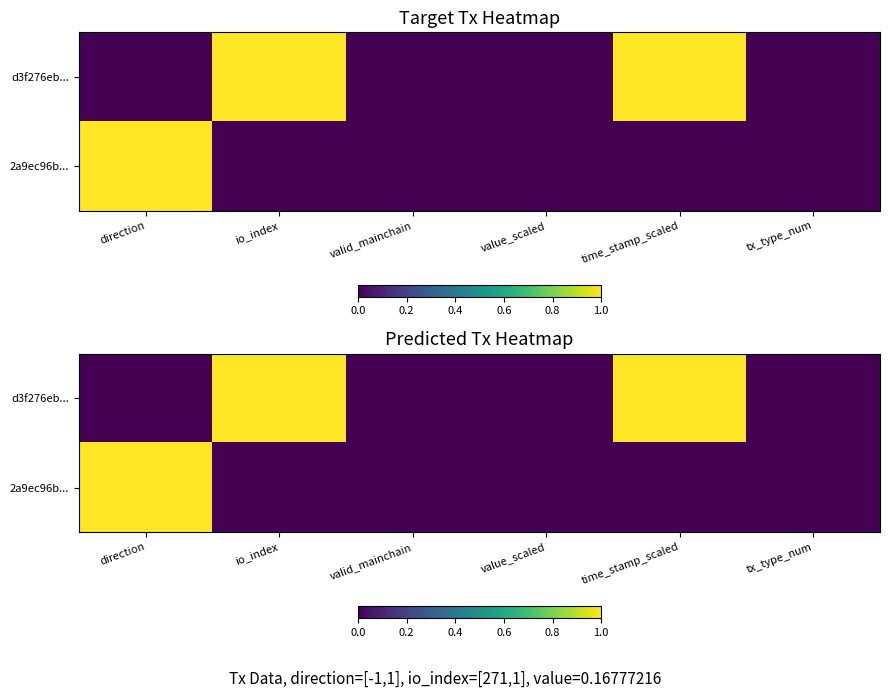

Which series has the largest total across all categories?

d3f276eb...